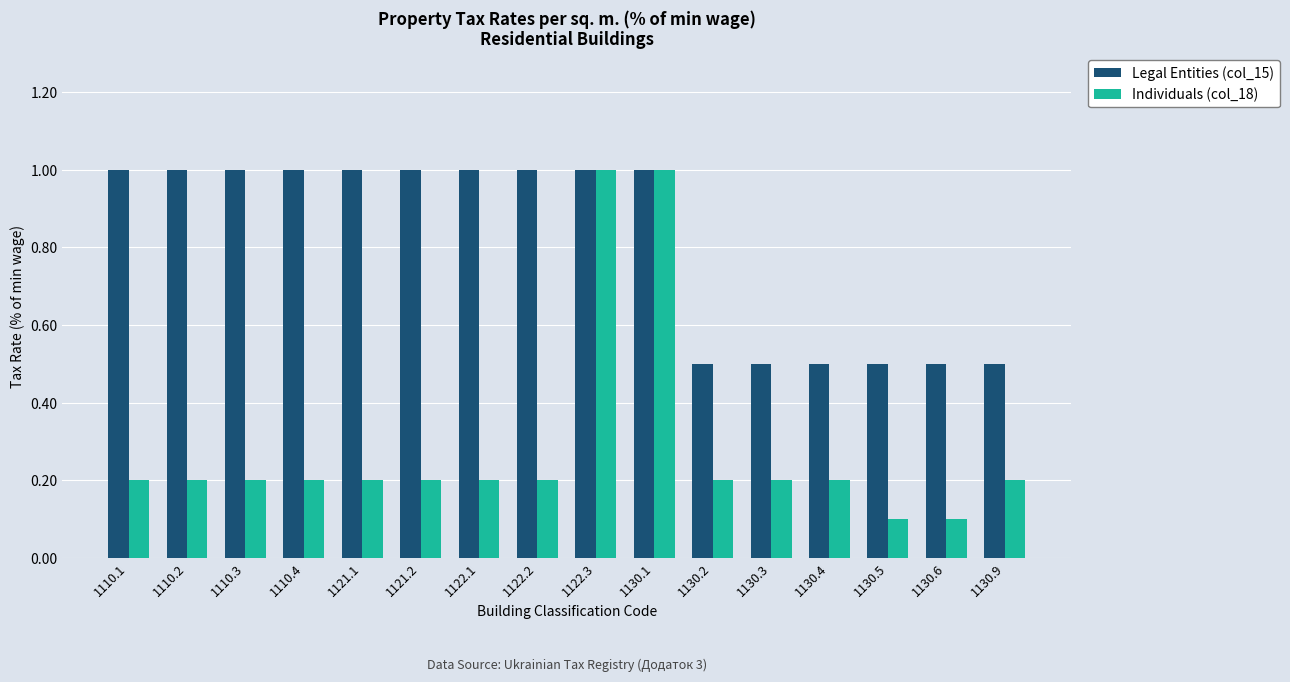

What position from the right is 1122.2?

9